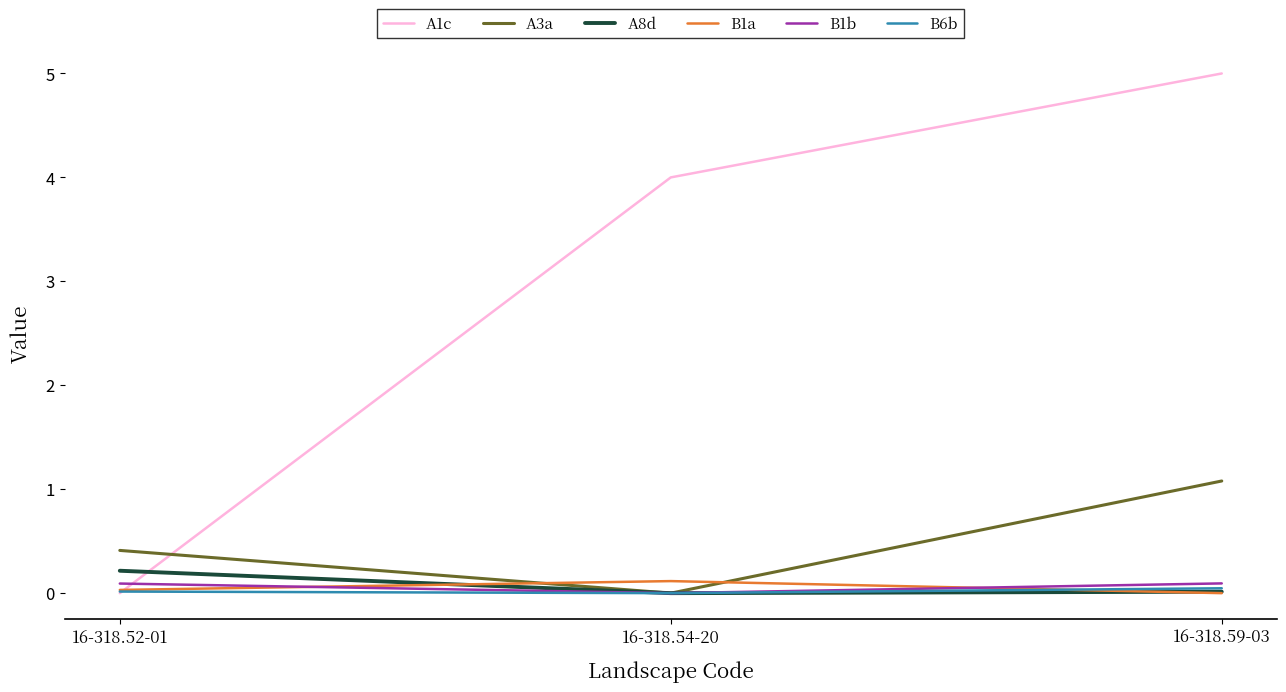

Is it true that B1a equals 0.0 at 16-318.52-01?

True